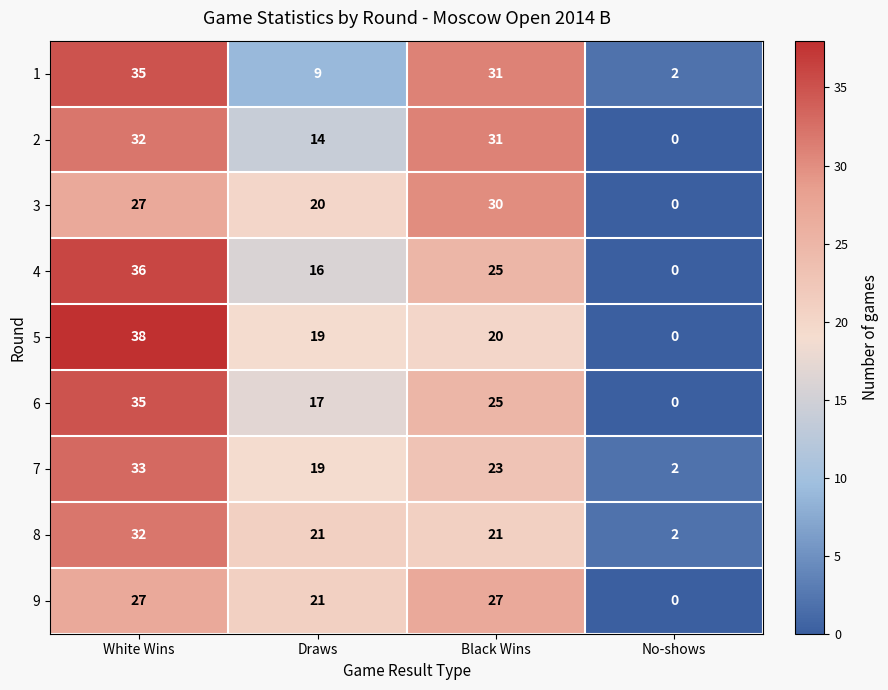

Which label corresponds to the largest value in the chart?

White Wins